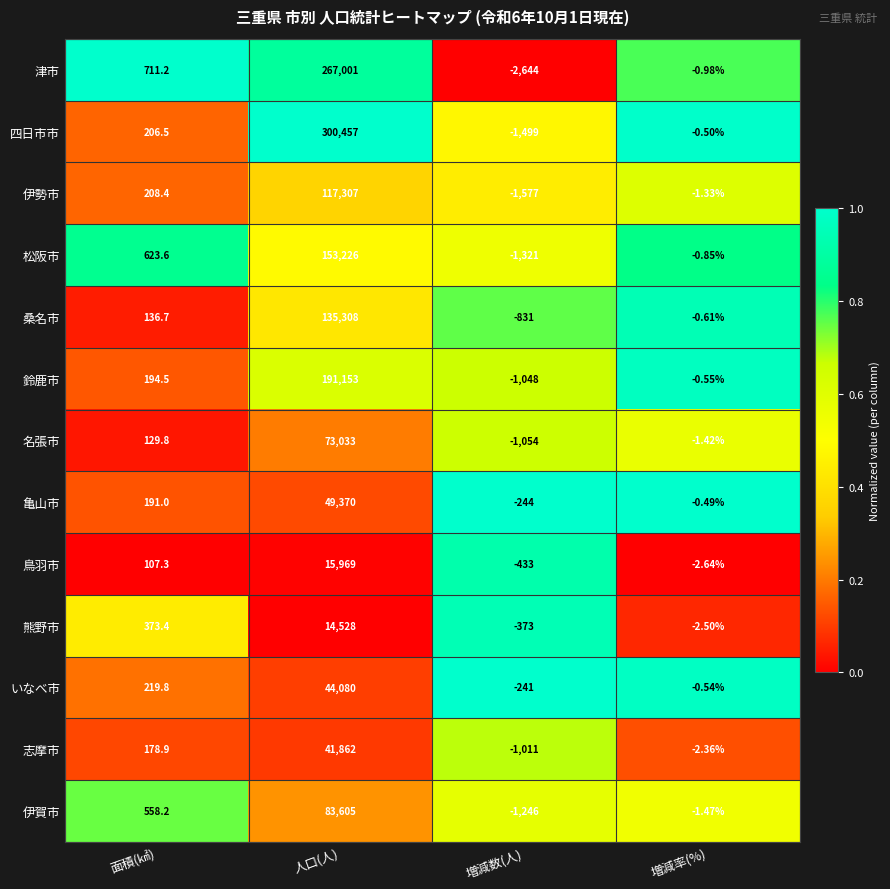

What is the total value across all series at 増減率(%)?

-16.2